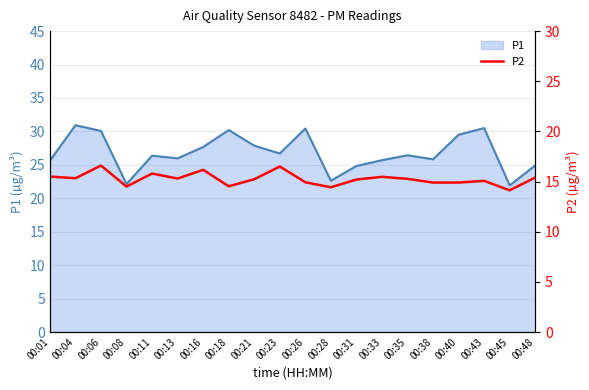

The P1 series shows 30.9 at 00:04. True or false?

True